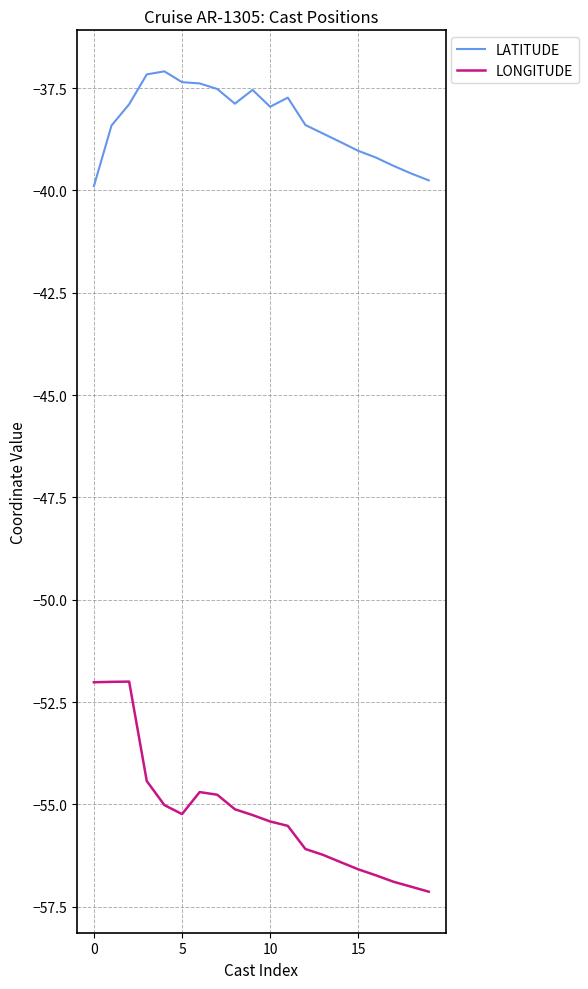

What is the highest value of the LONGITUDE series?

-52.0